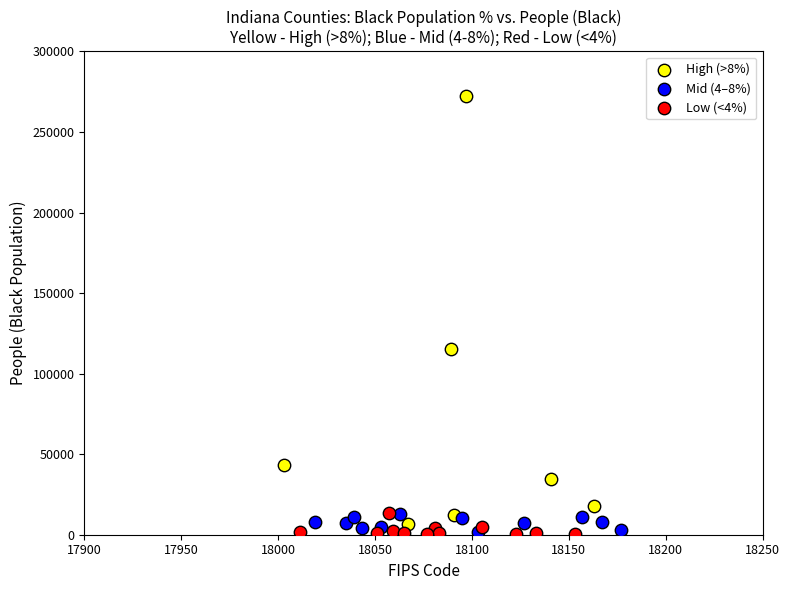

Which series reaches the maximum Y coordinate?

High (>8%)